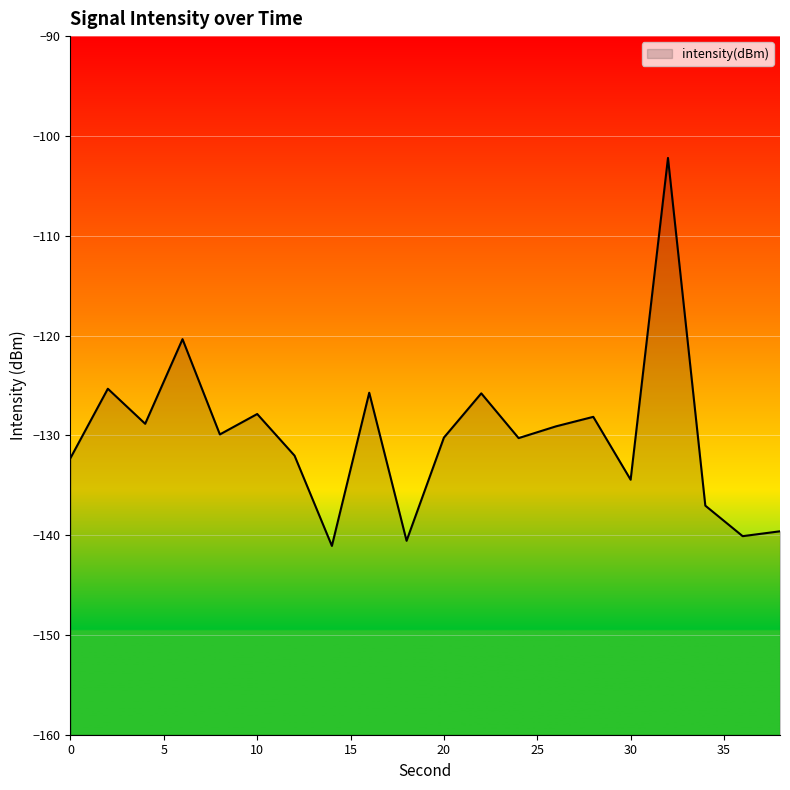

What is the greatest value displayed?

-102.2